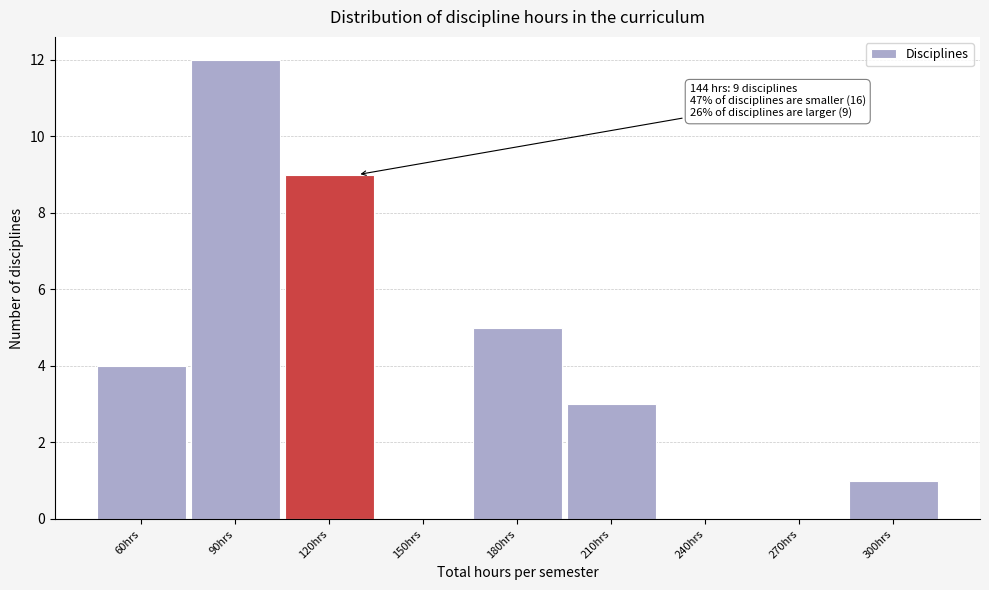

Reading left to right, list all the values displayed in this chart.

60hrs=4	90hrs=12	120hrs=9	150hrs=0	180hrs=5	210hrs=3	240hrs=0	270hrs=0	300hrs=1